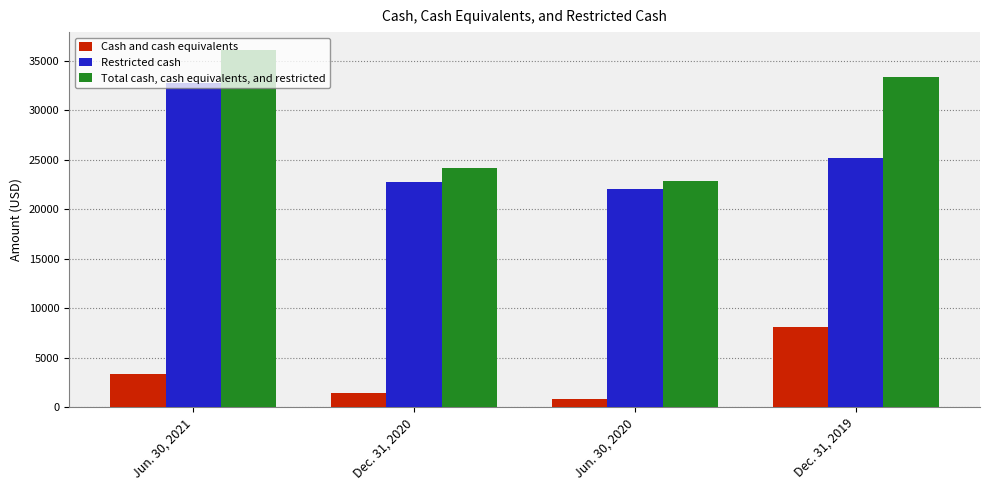

What is the sum of the Total cash, cash equivalents, and restricted values at Jun. 30, 2020 and Dec. 31, 2020?

47047